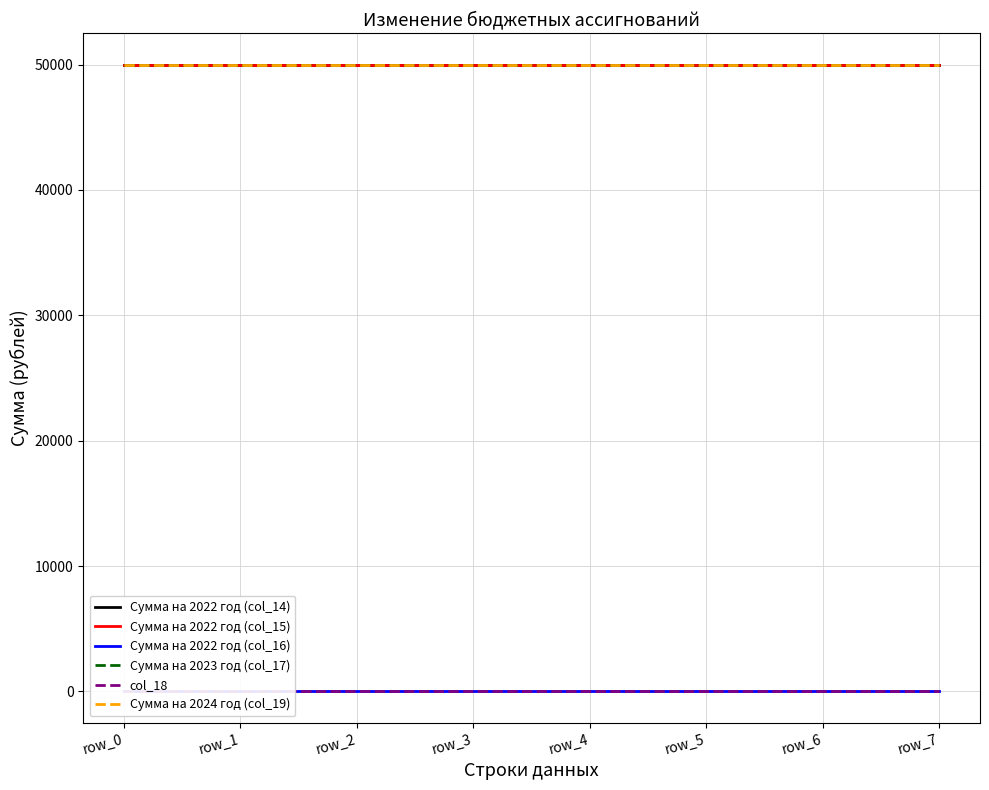

Is this an area chart (filled region under the line)?

No